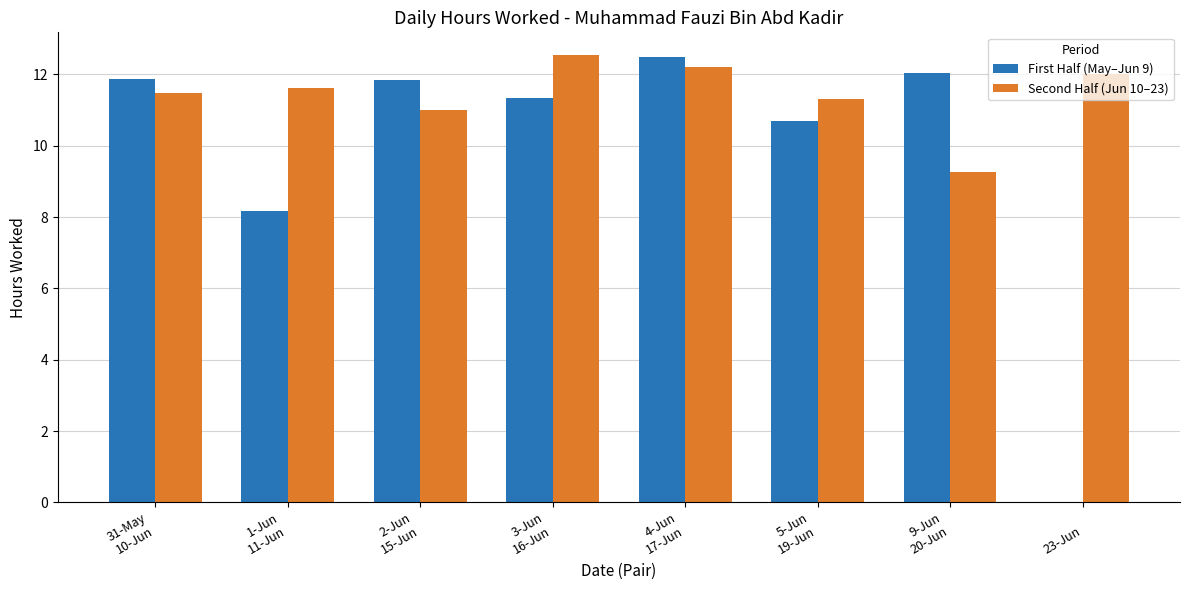

Which series has the largest total across all categories?

Second Half (Jun 10–23)